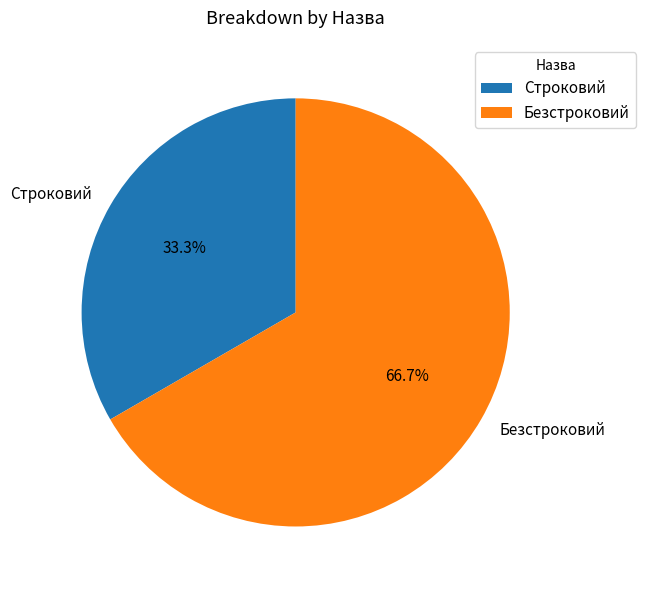

The Безстроковий slice represents 59% of the pie. True or false?

False